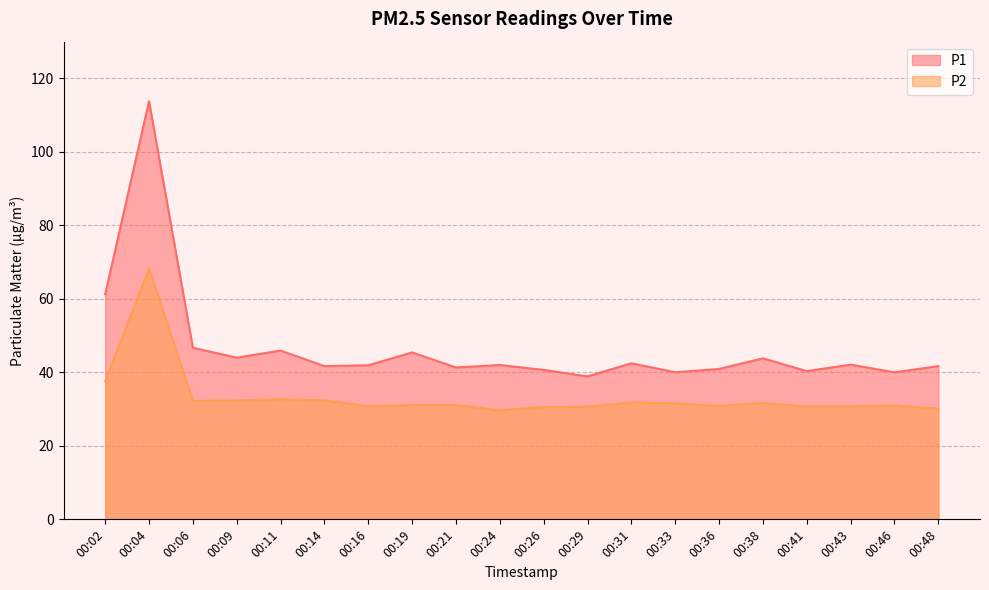

Reading left to right, extract all data points from this chart.

P1: 00:02=61.3	00:04=113.8	00:06=46.7	00:09=44.0	00:11=45.9	00:14=41.7	00:16=41.9	00:19=45.4	00:21=41.3	00:24=42.0	00:26=40.7	00:29=38.9	00:31=42.5	00:33=40.0	00:36=40.9	00:38=43.8	00:41=40.3	00:43=42.1	00:46=40.0	00:48=41.7
P2: 00:02=37.6	00:04=68.3	00:06=32.2	00:09=32.3	00:11=32.7	00:14=32.4	00:16=30.8	00:19=31.1	00:21=31.1	00:24=29.7	00:26=30.6	00:29=30.6	00:31=31.8	00:33=31.6	00:36=30.9	00:38=31.7	00:41=30.7	00:43=30.7	00:46=31.0	00:48=30.1